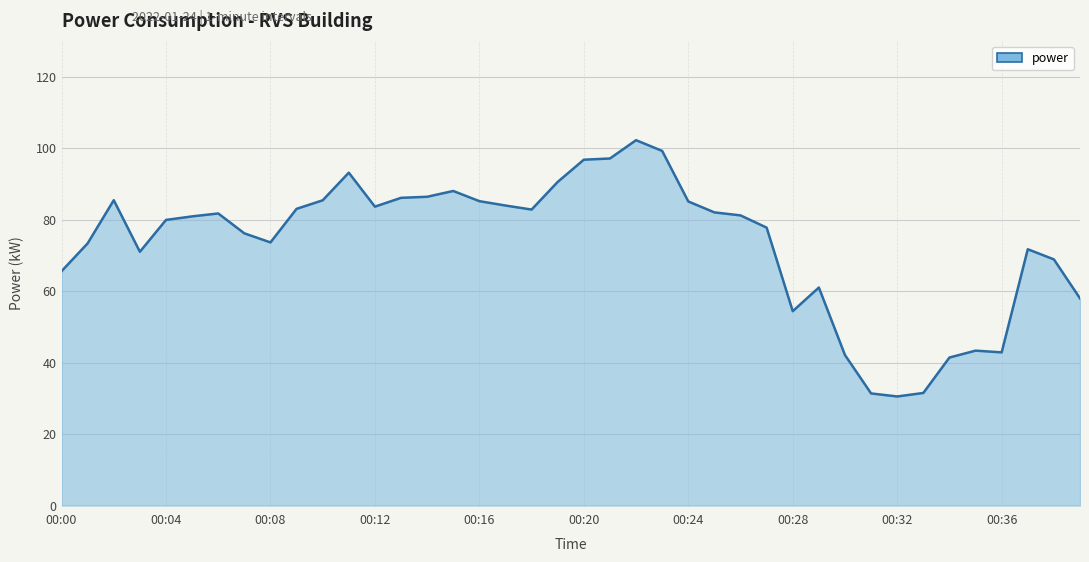

What is the difference between the maximum and minimum values?

71.7